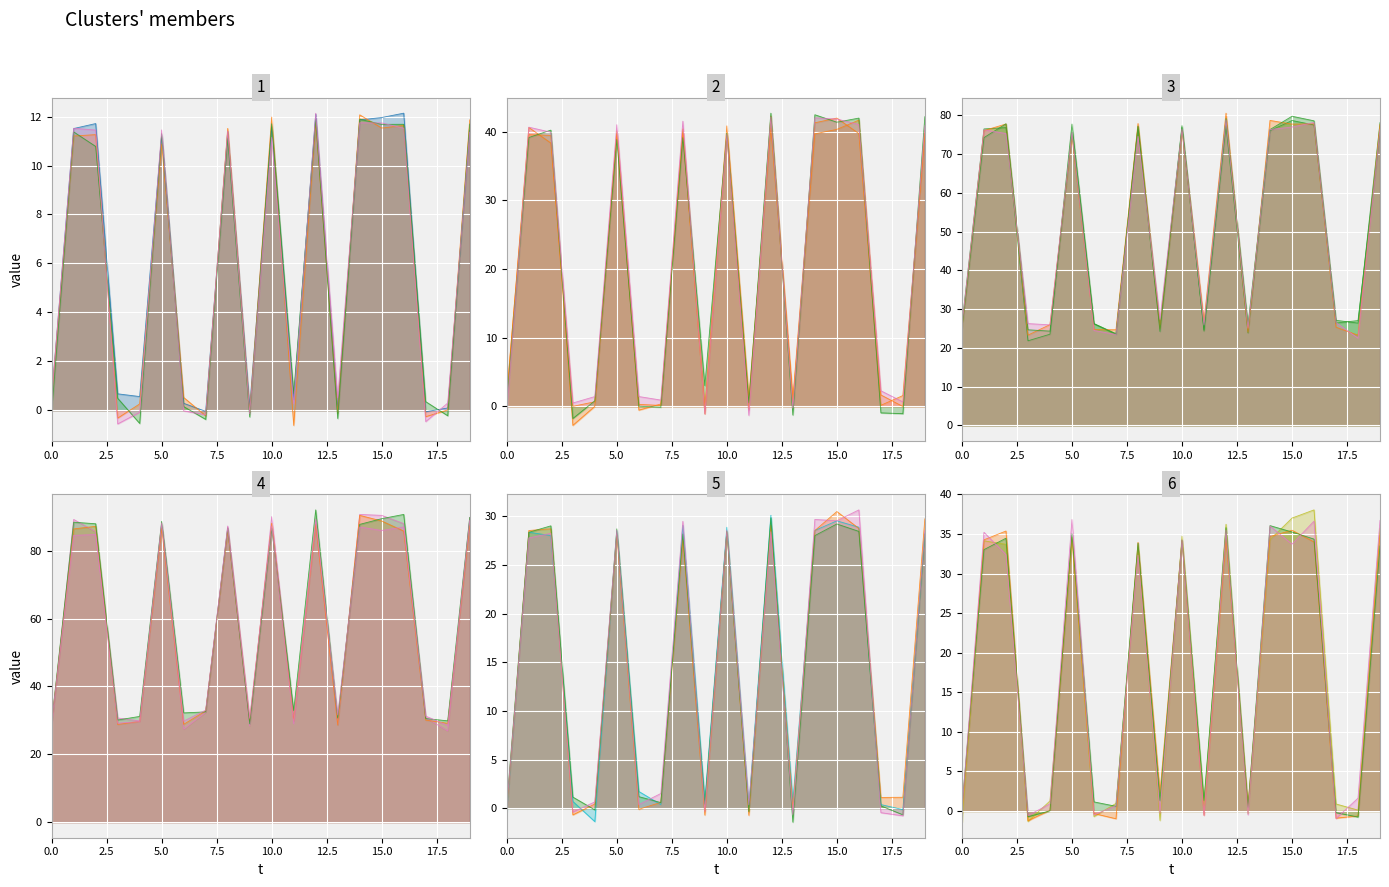

The series_1 series shows 0.3 at 17. True or false?

False